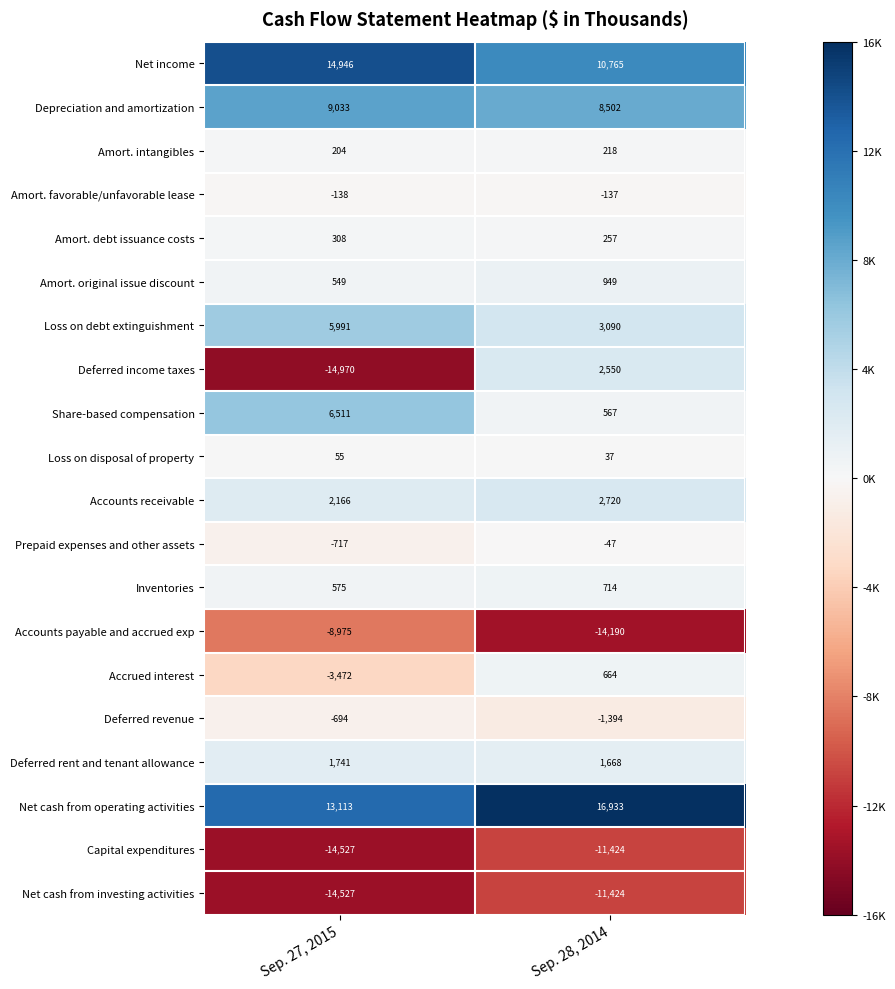

What value does the Loss on disposal of property series have at Sep. 28, 2014?

37